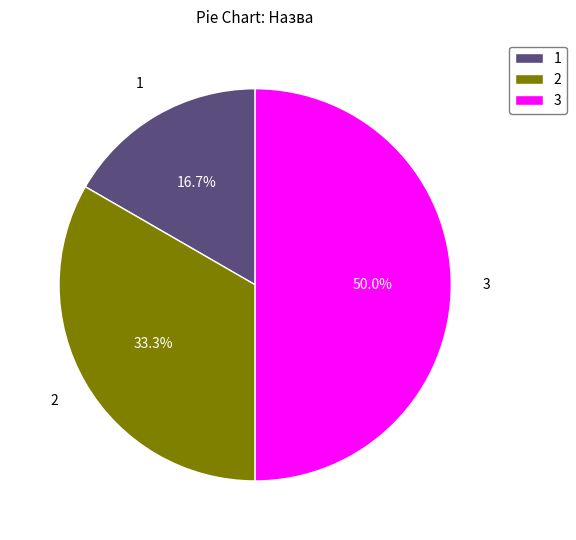

Does 1 represent more than half of the total?

No